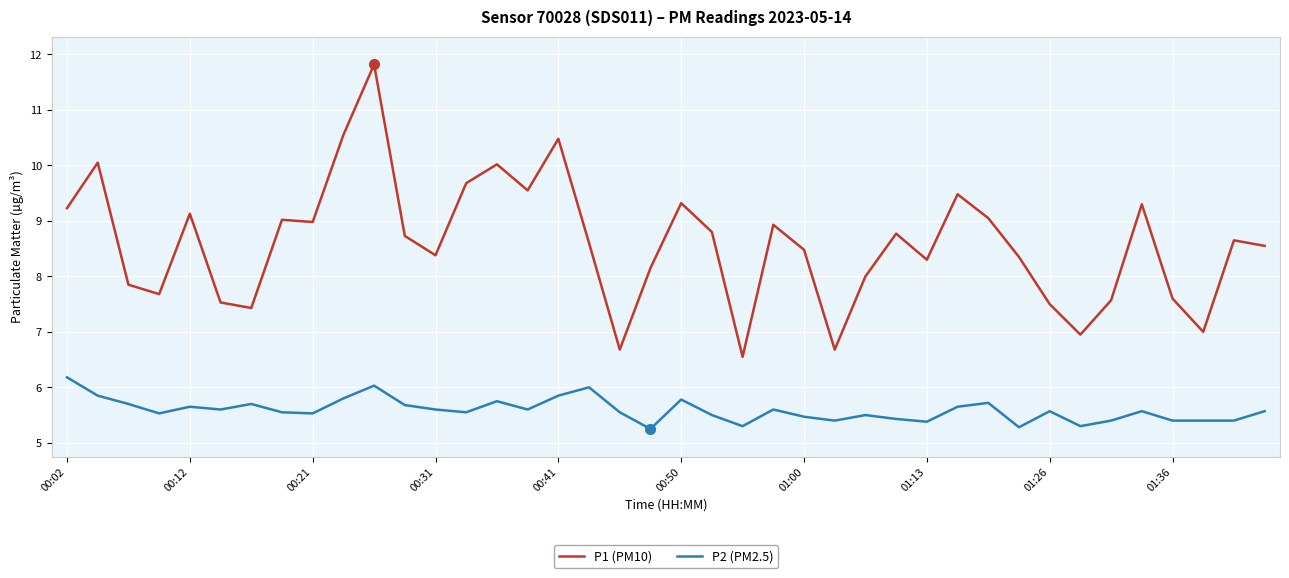

Does the chart have visible grid lines?

Yes